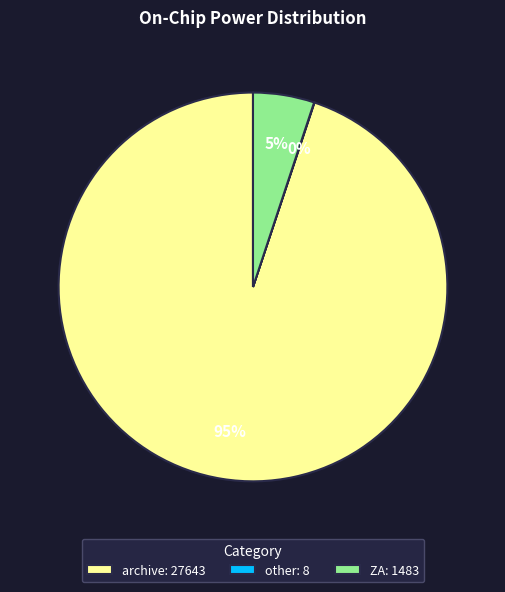

To the nearest percent, what percentage of the pie is archive: 27643?

95%